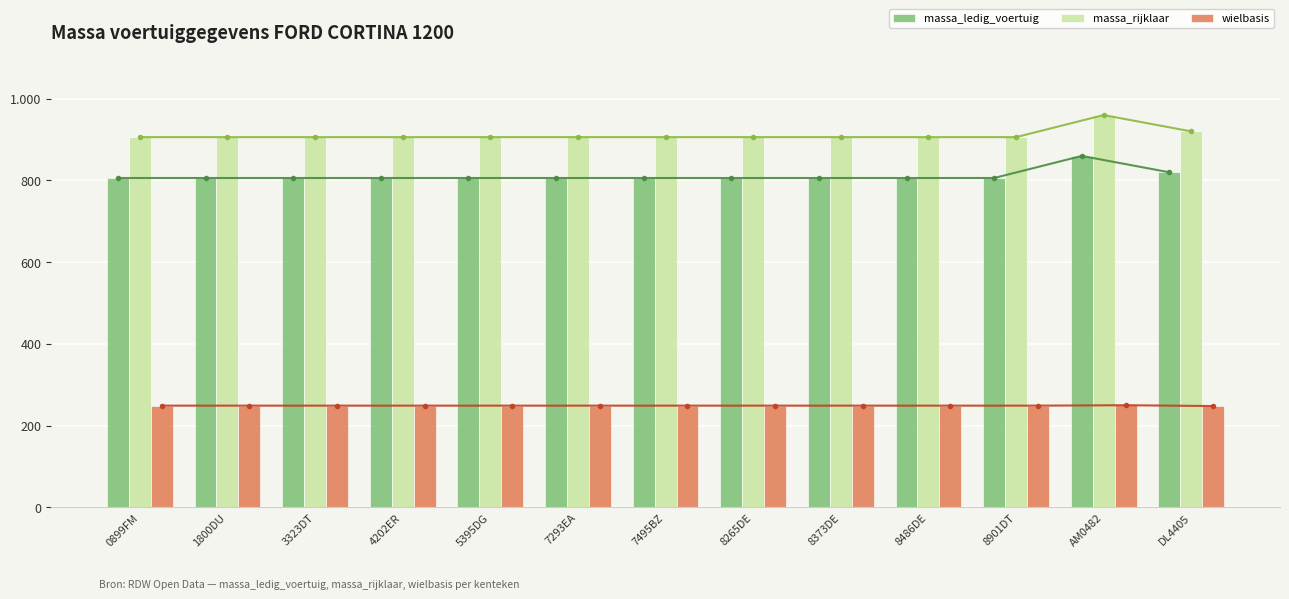

What position from the right is 1800DU?

12